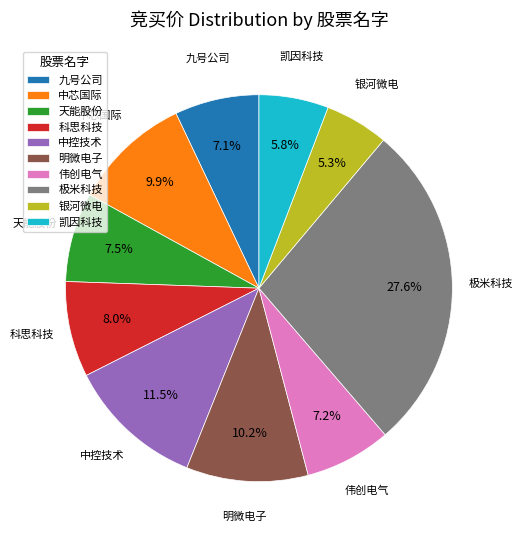

Is 银河微电 the majority of the pie?

No